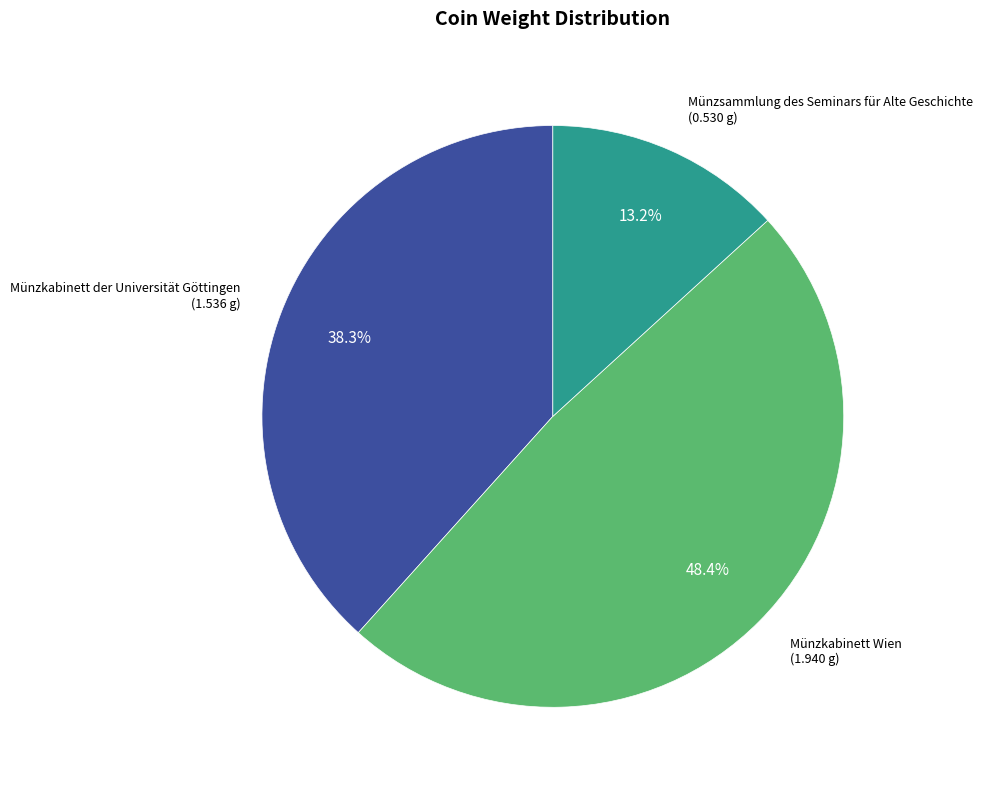

Is there any slice that represents more than half of the pie?

No